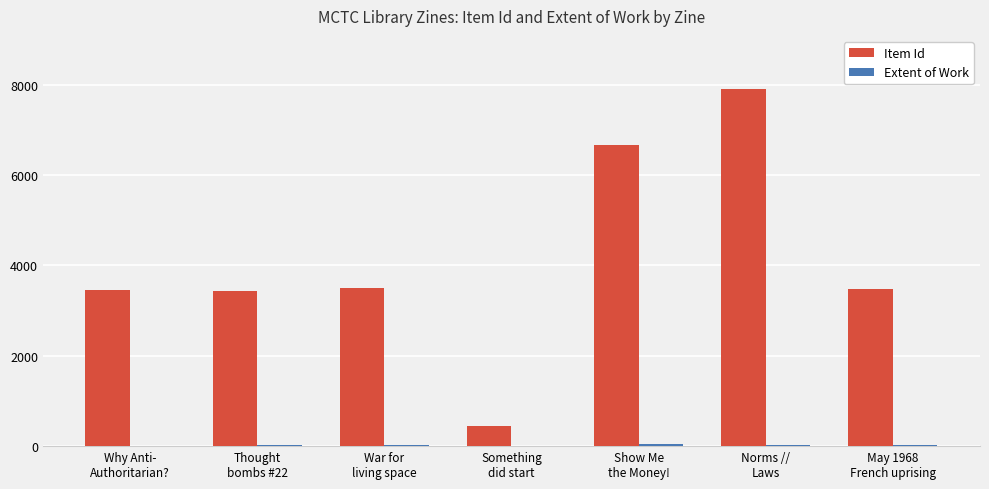

What is the greatest value displayed?

7892